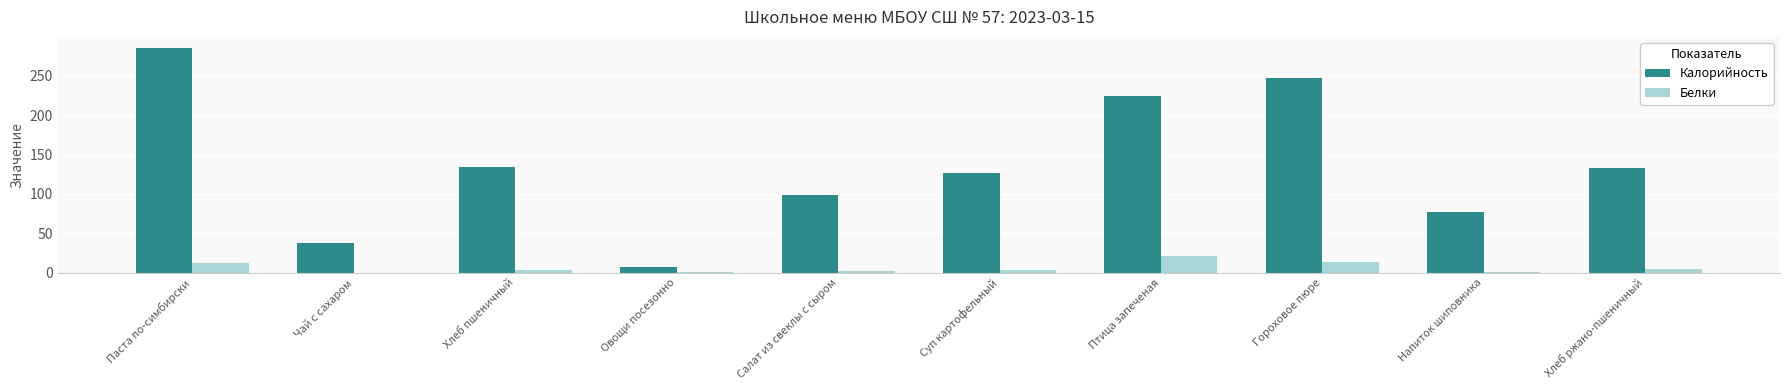

At which category is the sum across all series the highest?

Паста по-симбирски